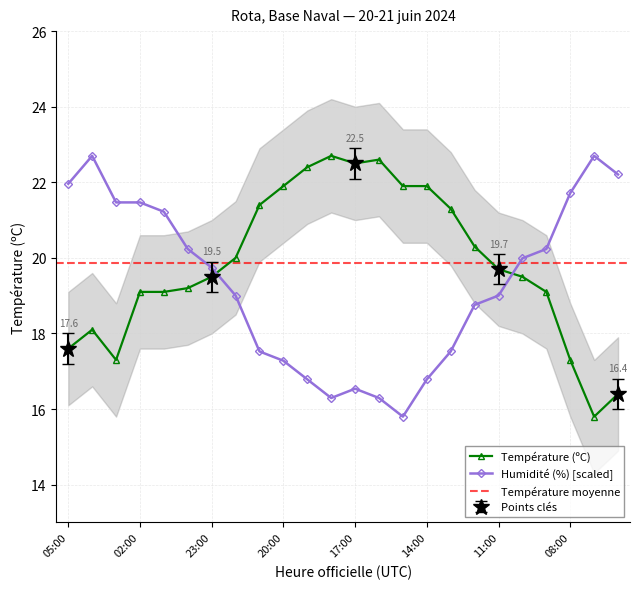

What is the difference between the maximum and minimum values in the Température (ºC) series?

6.9